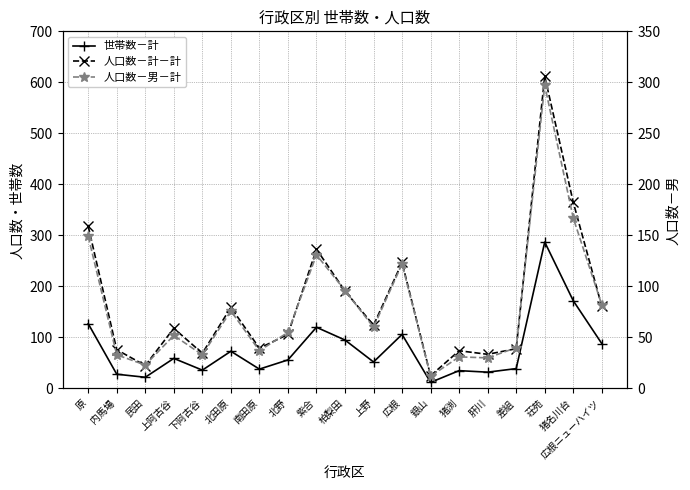

What is the maximum value shown in the chart?

612